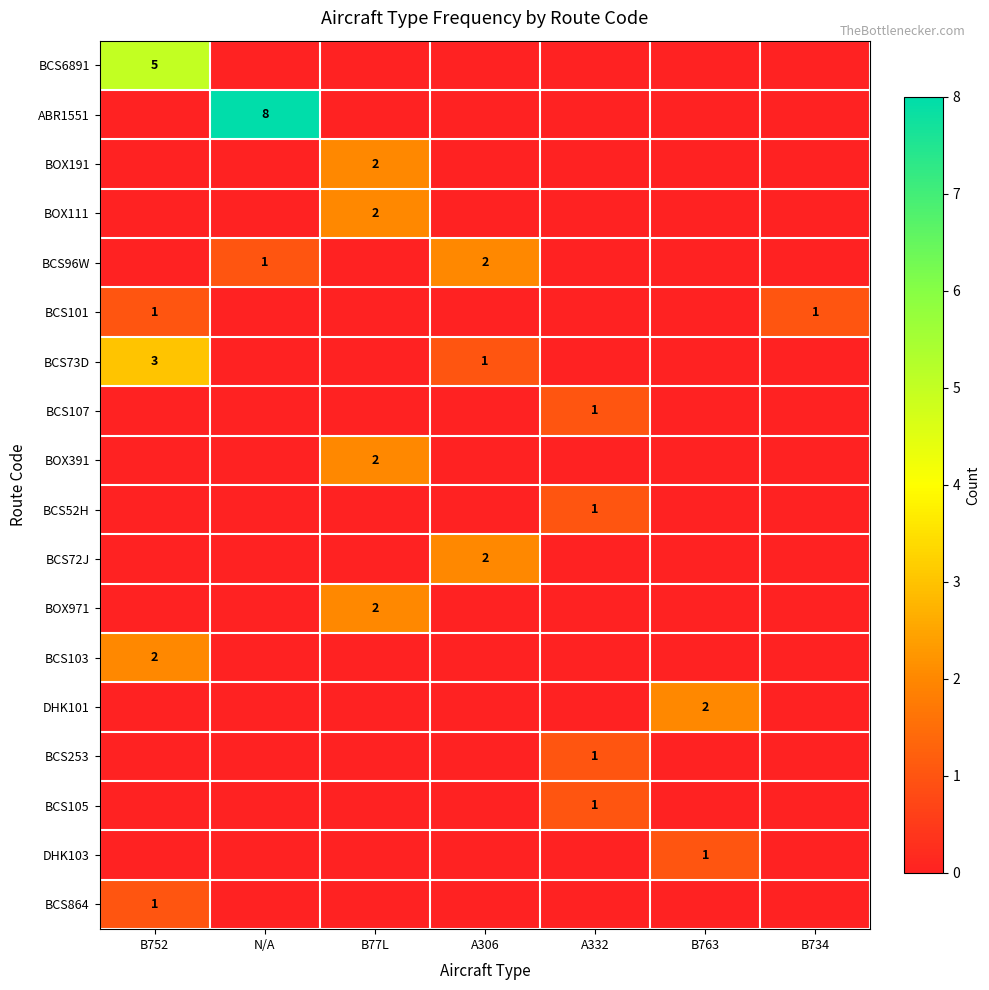

True or false: BCS73D has a value of 0 at A306.

False